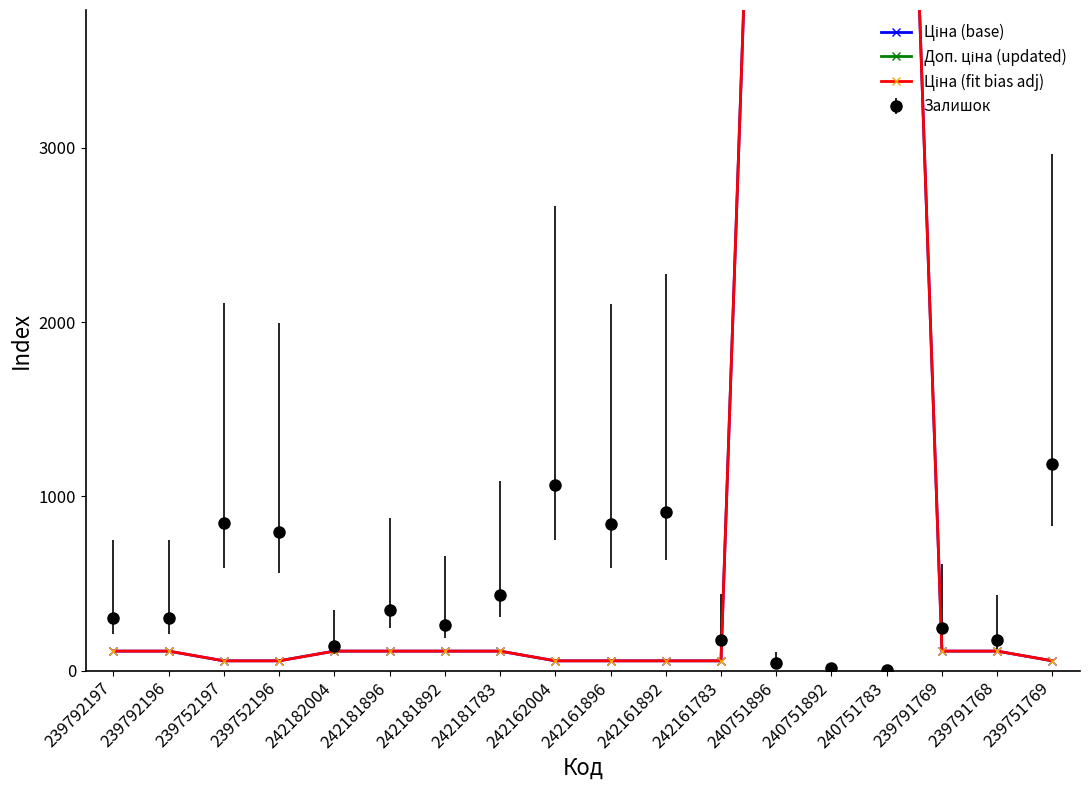

Reading right to left, transcribe all the data shown in this chart.

Ціна (base): 239751769=55.9	239791768=111.7	239791769=111.7	240751783=9185.9	240751892=9185.9	240751896=9185.9	242161783=55.9	242161892=55.9	242161896=55.9	242162004=55.9	242181783=111.7	242181892=111.7	242181896=111.7	242182004=111.7	239752196=55.9	239752197=55.9	239792196=111.7	239792197=111.7
Доп. ціна (updated): 239751769=5585.0	239791768=11169.0	239791769=11169.0	240751783=9185.9	240751892=9185.9	240751896=9185.9	242161783=5585.0	242161892=5585.0	242161896=5585.0	242162004=5585.0	242181783=11169.0	242181892=11169.0	242181896=11169.0	242182004=11169.0	239752196=5585.0	239752197=5585.0	239792196=11169.0	239792197=11169.0
Ціна (fit bias adj): 239751769=55.9	239791768=111.7	239791769=111.7	240751783=9185.9	240751892=9185.9	240751896=9185.9	242161783=55.9	242161892=55.9	242161896=55.9	242162004=55.9	242181783=111.7	242181892=111.7	242181896=111.7	242182004=111.7	239752196=55.9	239752197=55.9	239792196=111.7	239792197=111.7